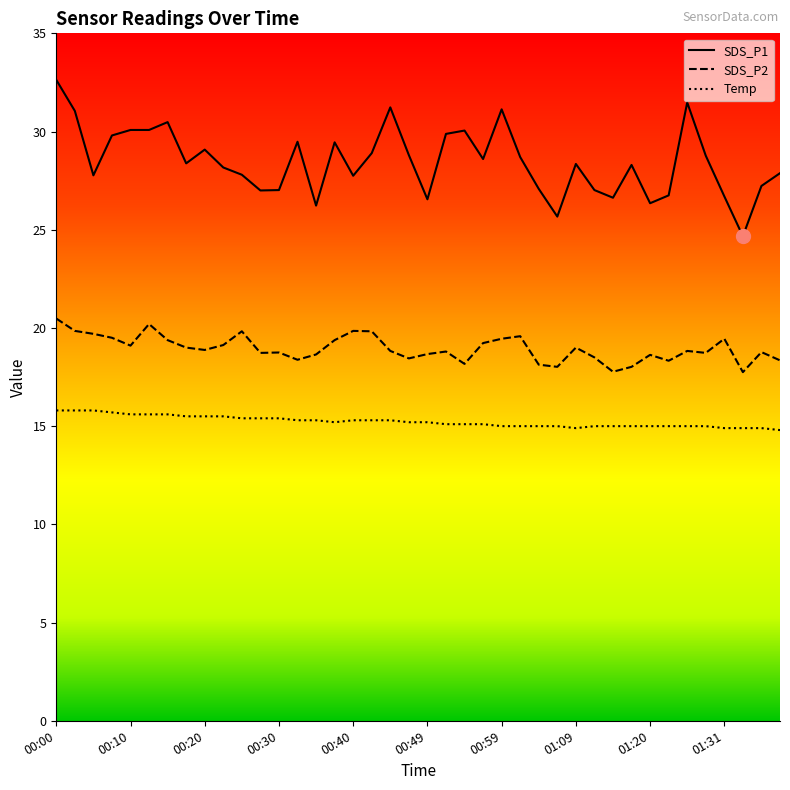

What is the average value of the SDS_P2 series?

19.0